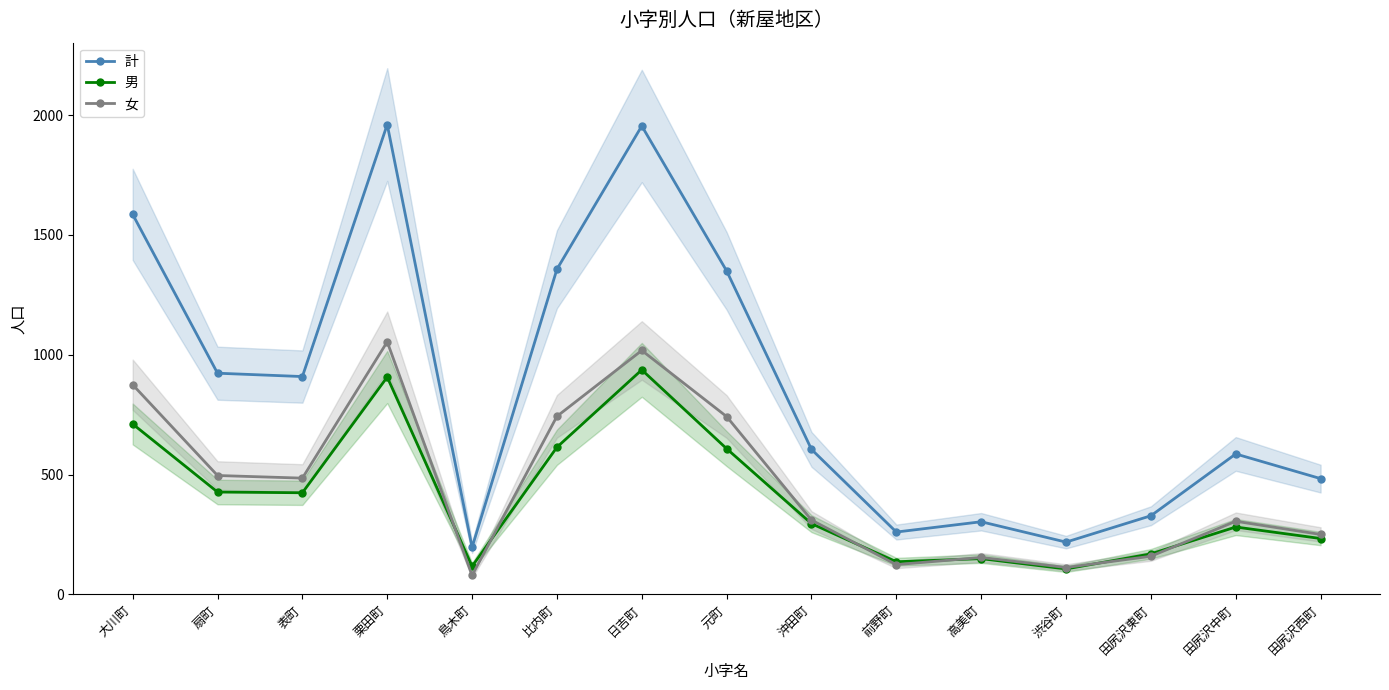

Where does the 女 series first go above 310?

大川町